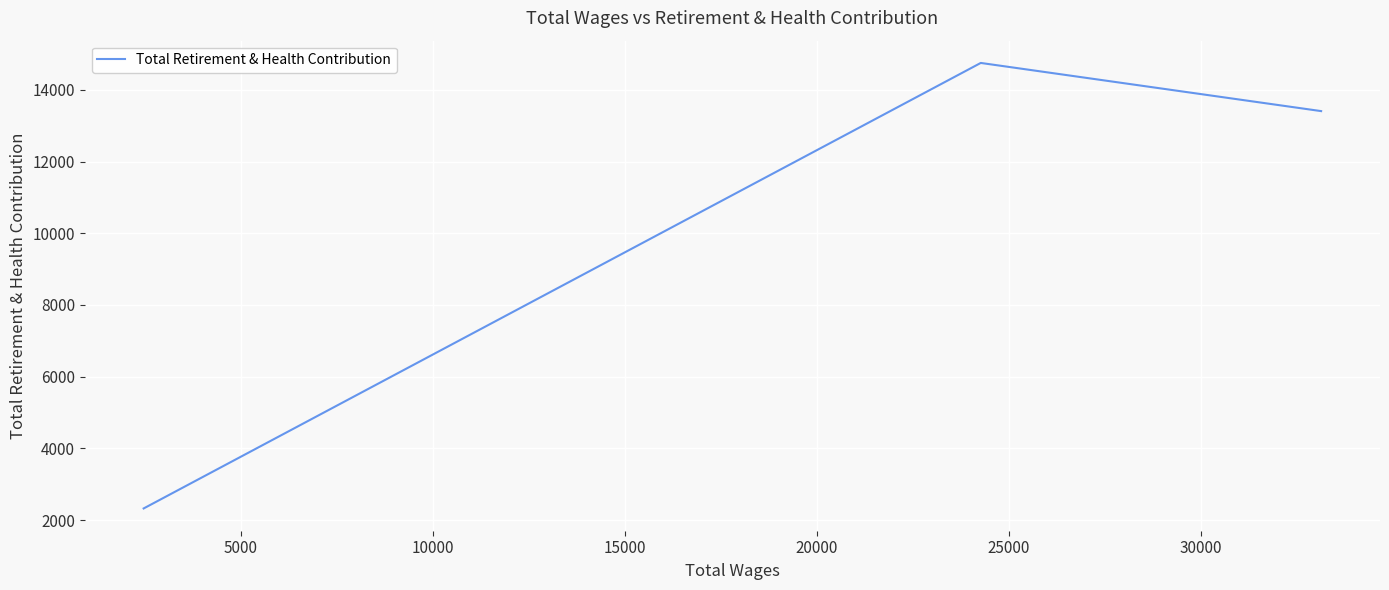

What is the maximum value shown in the chart?

14749